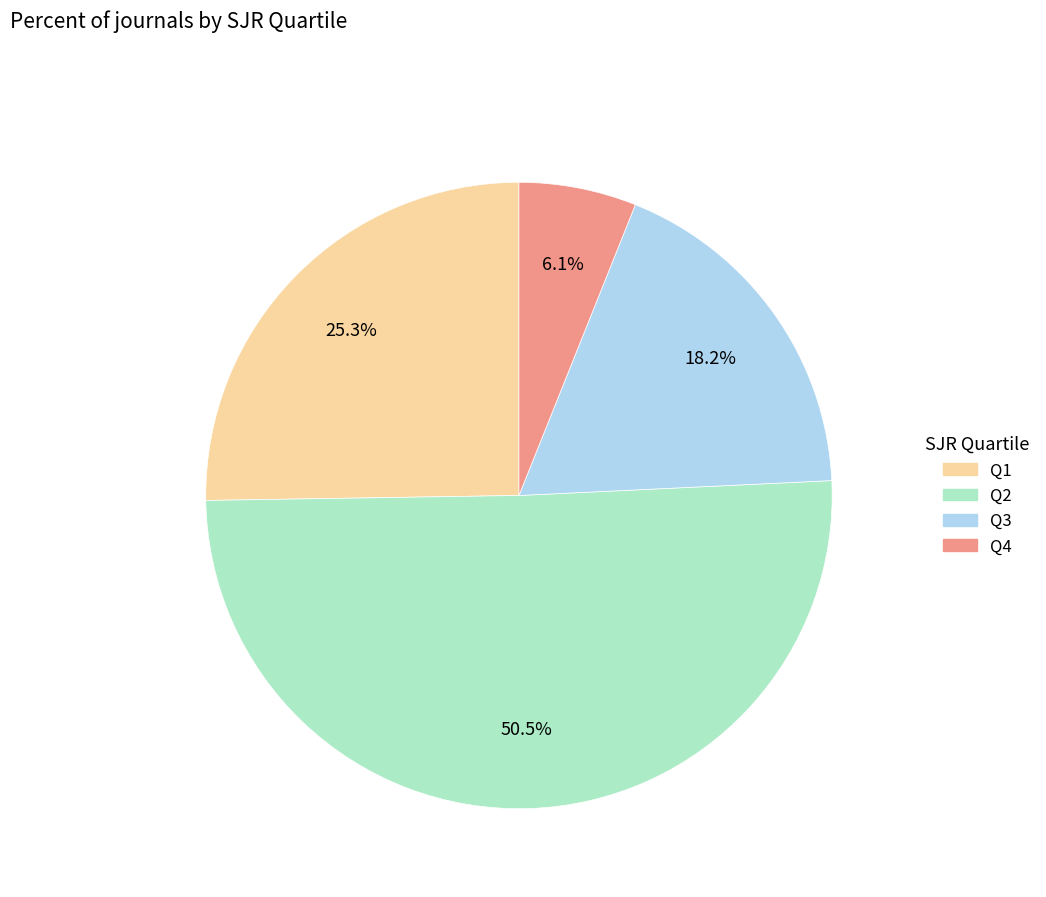

Combined, do Q3 and Q4 account for over 50%?

No